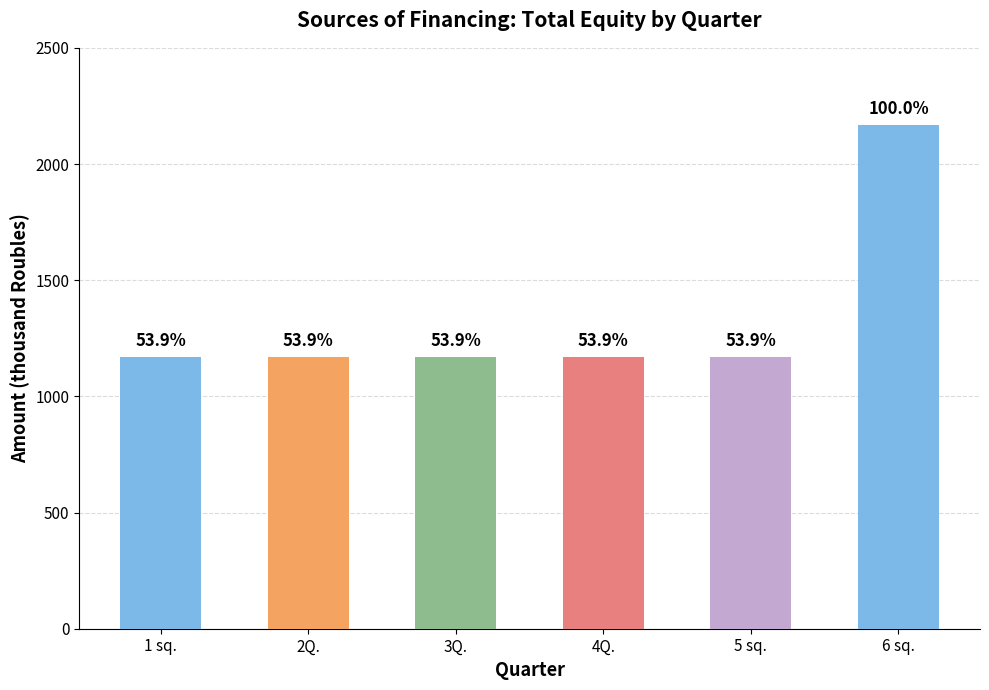

Reading left to right, extract all data points from this chart.

1170	1170	1170	1170	1170	2170